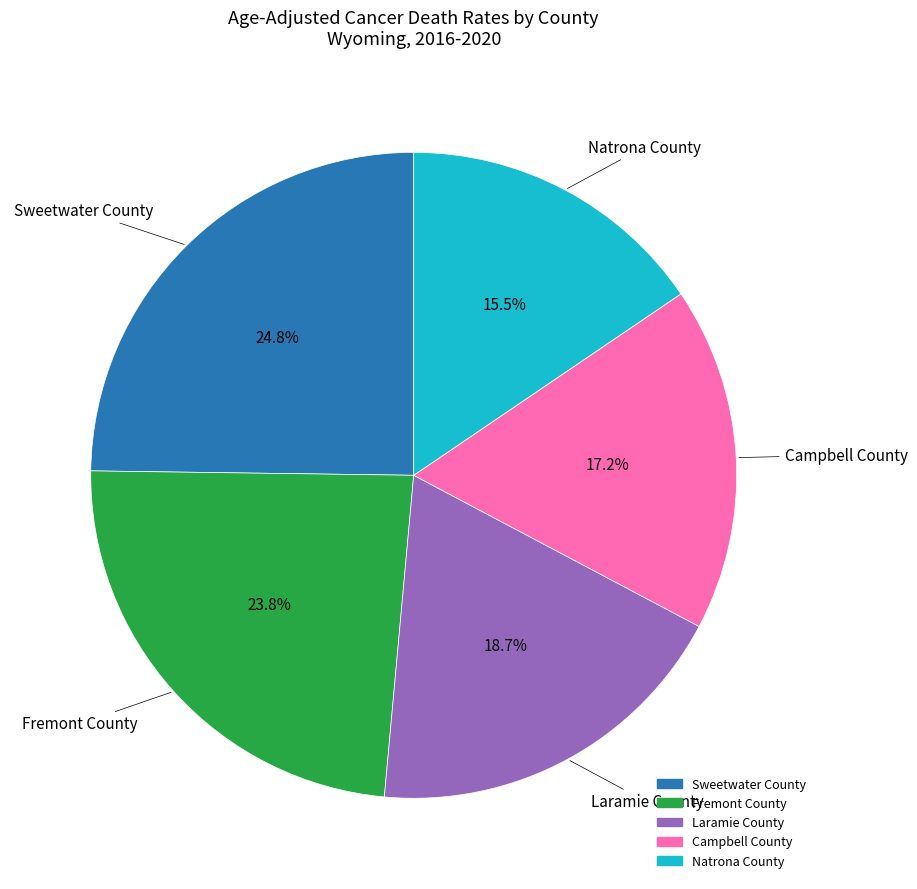

What is the ratio of the value at Sweetwater County to the value at Campbell County?

1.4